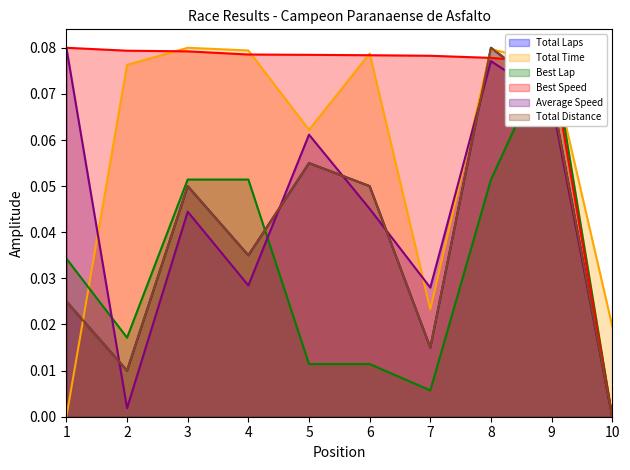

Reading left to right, transcribe all the data shown in this chart.

Total Laps: 0.0	0.0	0.1	0.0	0.1	0.1	0.0	0.1	0.1	0.0
Total Time: 0.0	0.1	0.1	0.1	0.1	0.1	0.0	0.1	0.1	0.0
Best Lap: 0.0	0.0	0.1	0.1	0.0	0.0	0.0	0.1	0.1	0.0
Best Speed: 0.1	0.1	0.1	0.1	0.1	0.1	0.1	0.1	0.1	0.0
Average Speed: 0.1	0.0	0.0	0.0	0.1	0.0	0.0	0.1	0.1	0.0
Total Distance: 0.0	0.0	0.1	0.0	0.1	0.1	0.0	0.1	0.1	0.0